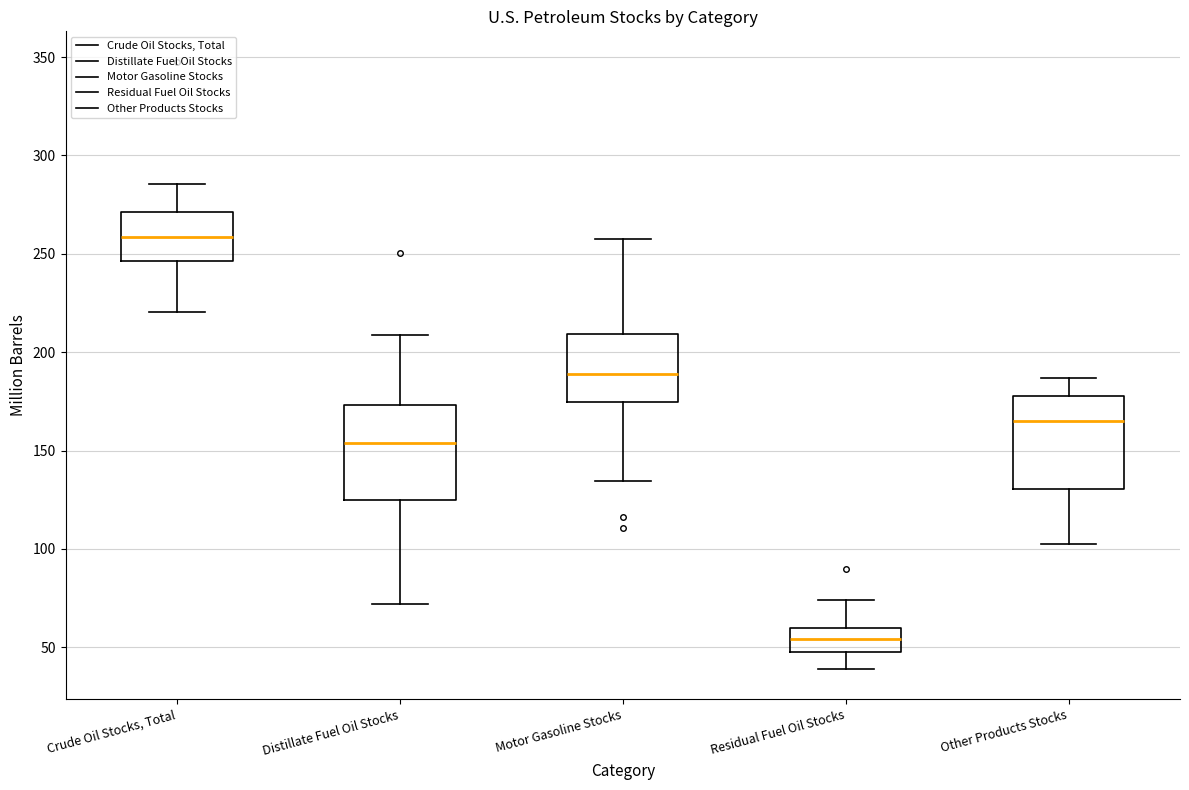

Which box's median line is the lowest?

Residual Fuel Oil Stocks